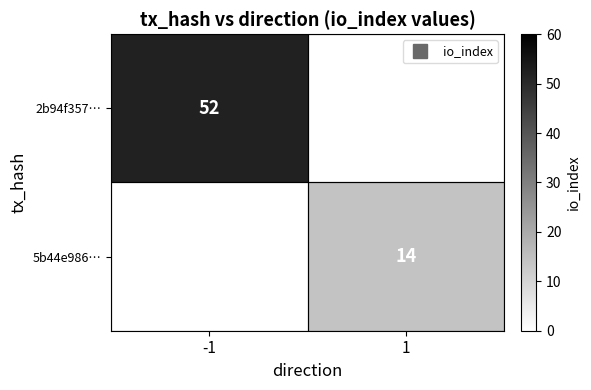

How many series are shown in this chart?

2